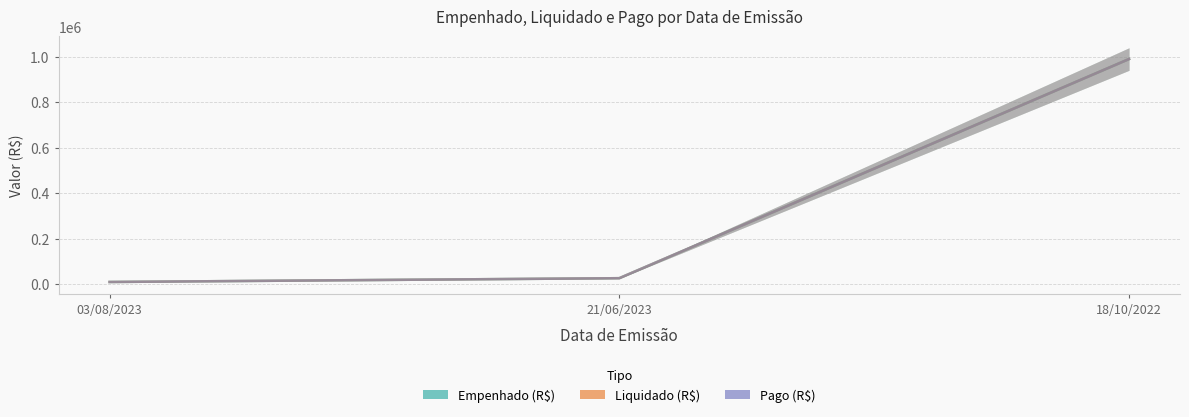

Rank the categories by Liquidado (R$) value from highest to lowest.

18/10/2022, 21/06/2023, 03/08/2023